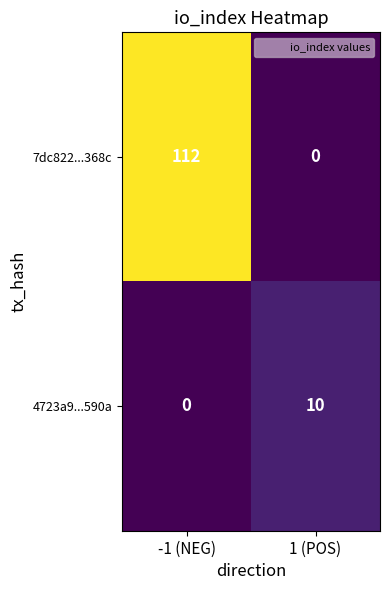

Which series has the largest total across all categories?

7dc822...368c